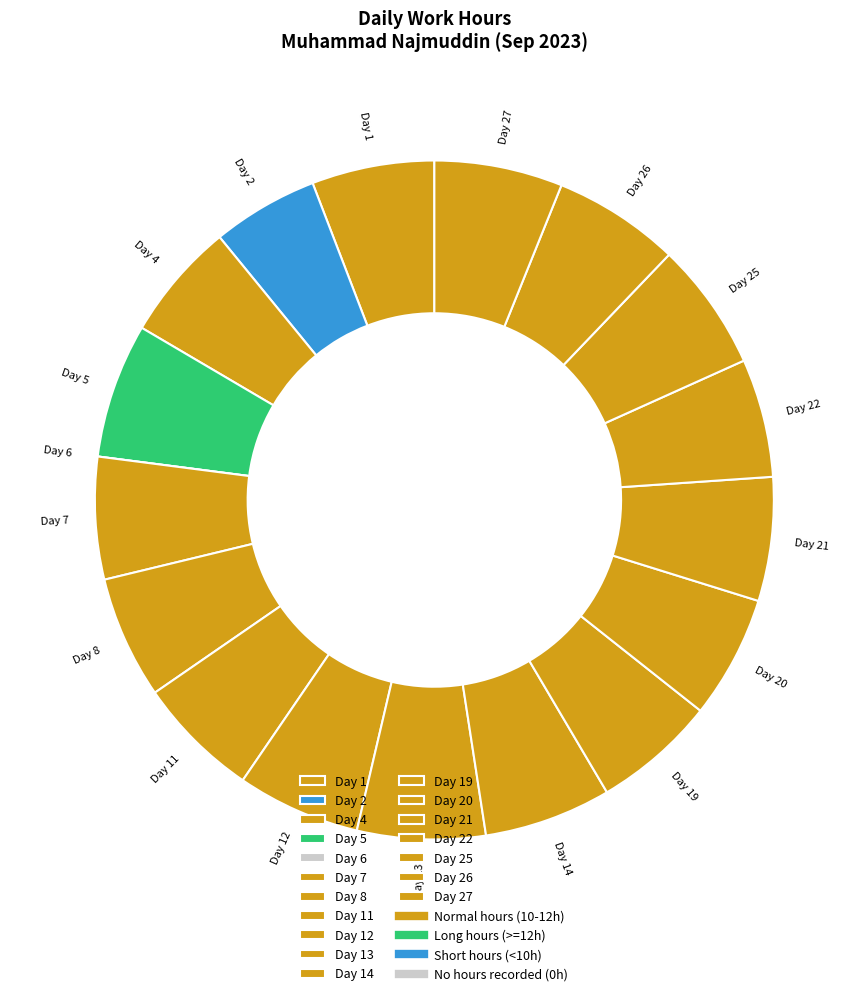

Is it true that Day 11 is 6% of the pie?

True